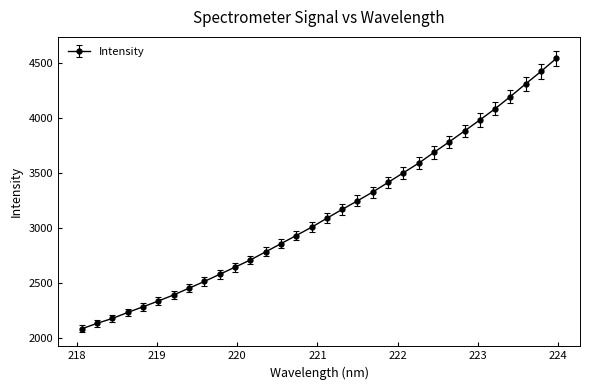

True or false: the data has more than 1 interior local peaks.

False